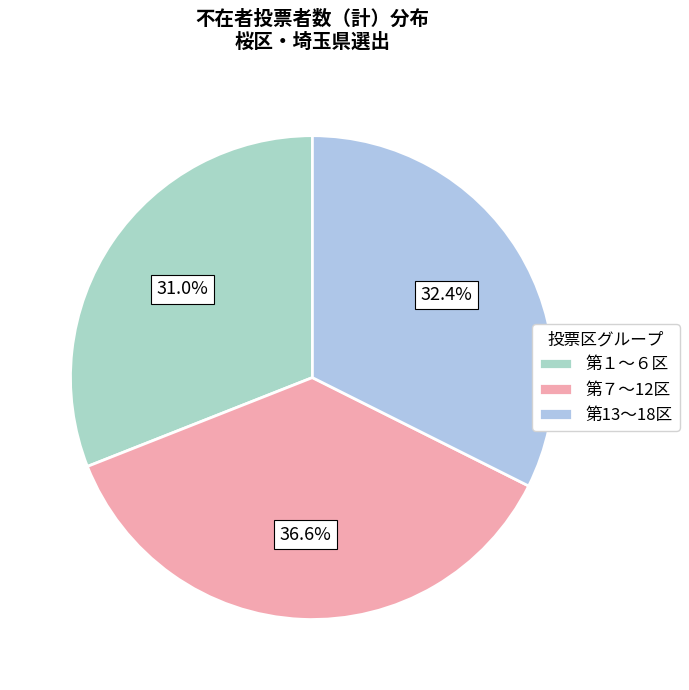

How many slices are in this pie chart?

3